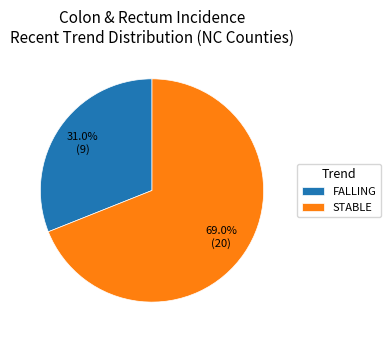

How much of the chart is everything except STABLE?

31.0%